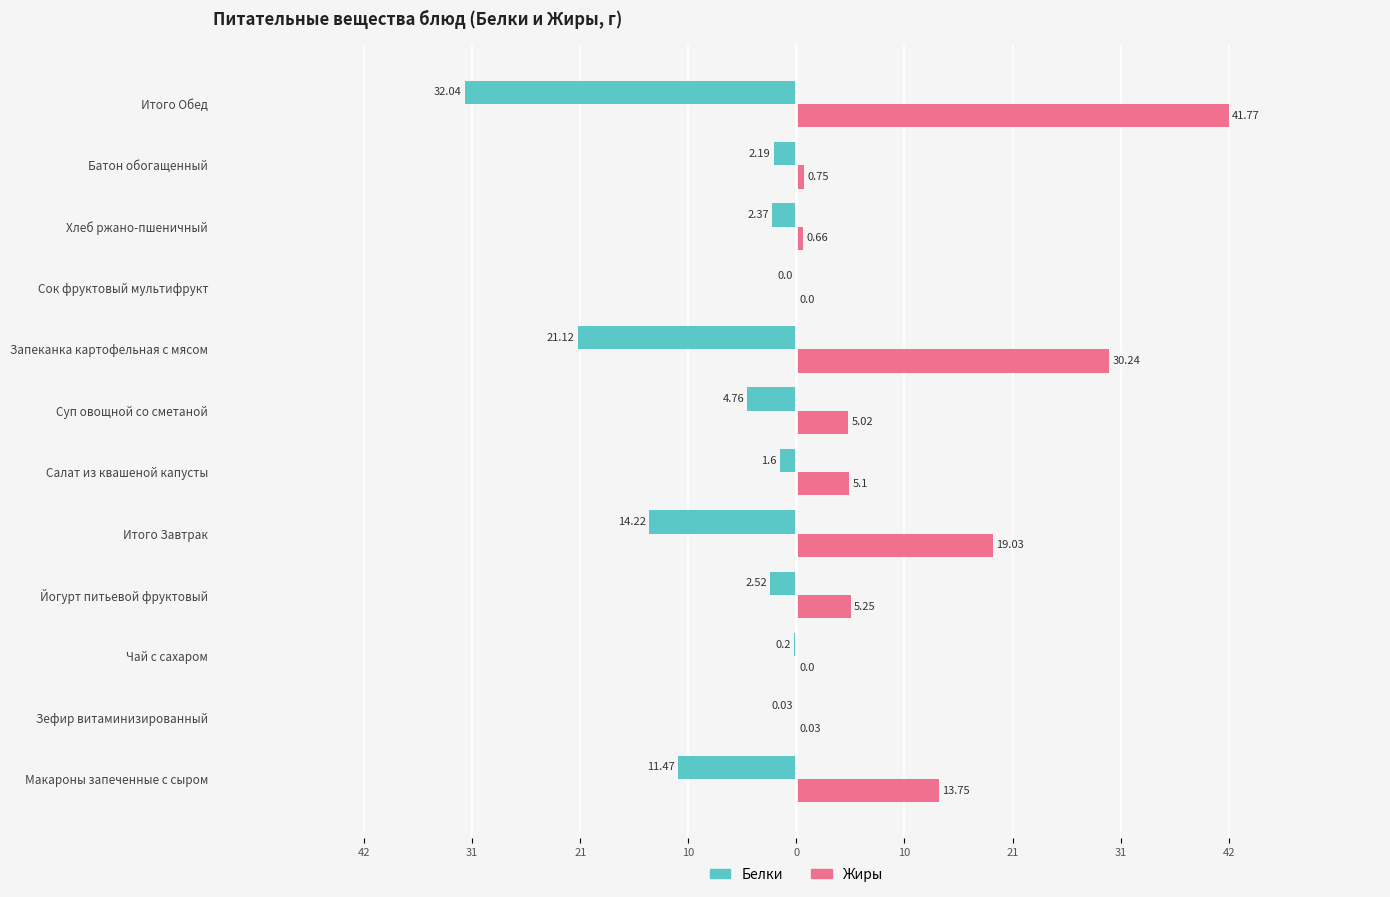

What are all the series names shown in the legend?

Белки, Жиры